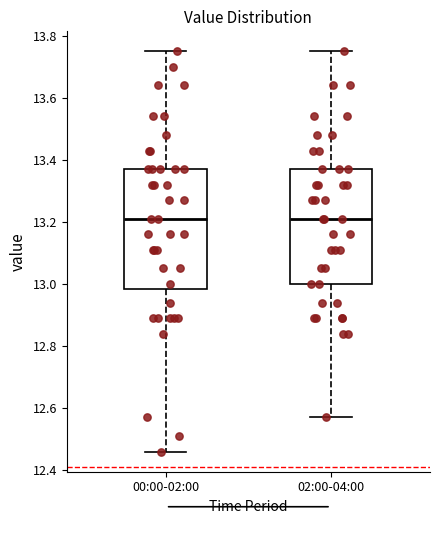

Reading left to right, transcribe this box plot: for each box, give where its median line is, the range the box spans, and where its two whiskers end, as read against the y-axis. The values are not printed on the chart, so give them approximately, as read against the axis.

00:00-02:00: median 13.22, box 12.98 to 13.38, whiskers 12.46 to 13.76
02:00-04:00: median 13.22, box 13.00 to 13.38, whiskers 12.58 to 13.76